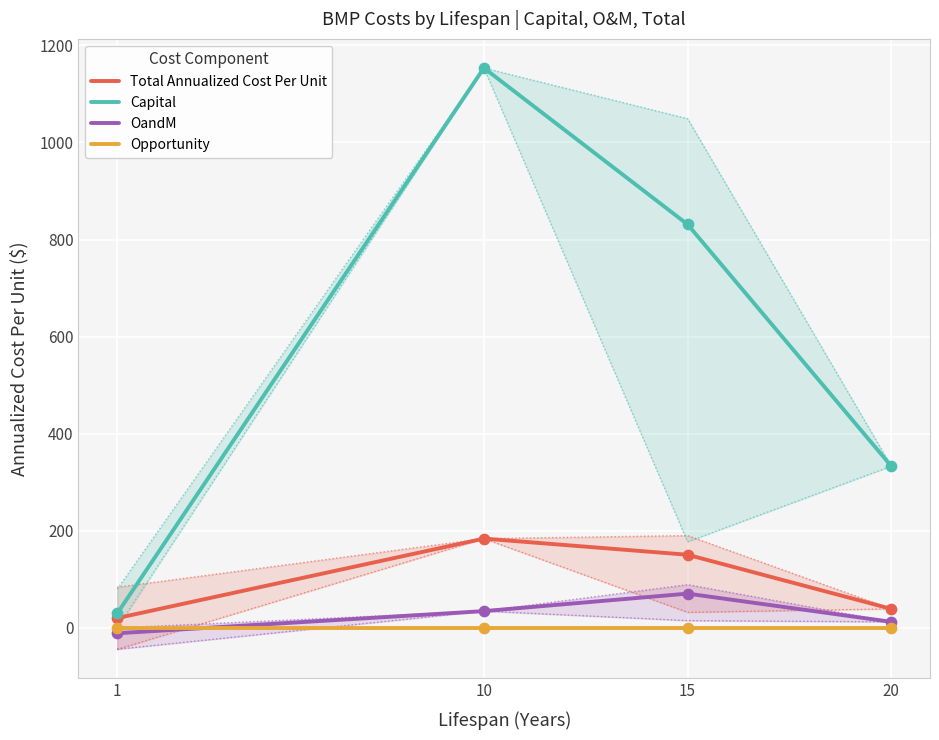

Is the value of OandM at 15 greater than the value of Capital at 10?

No